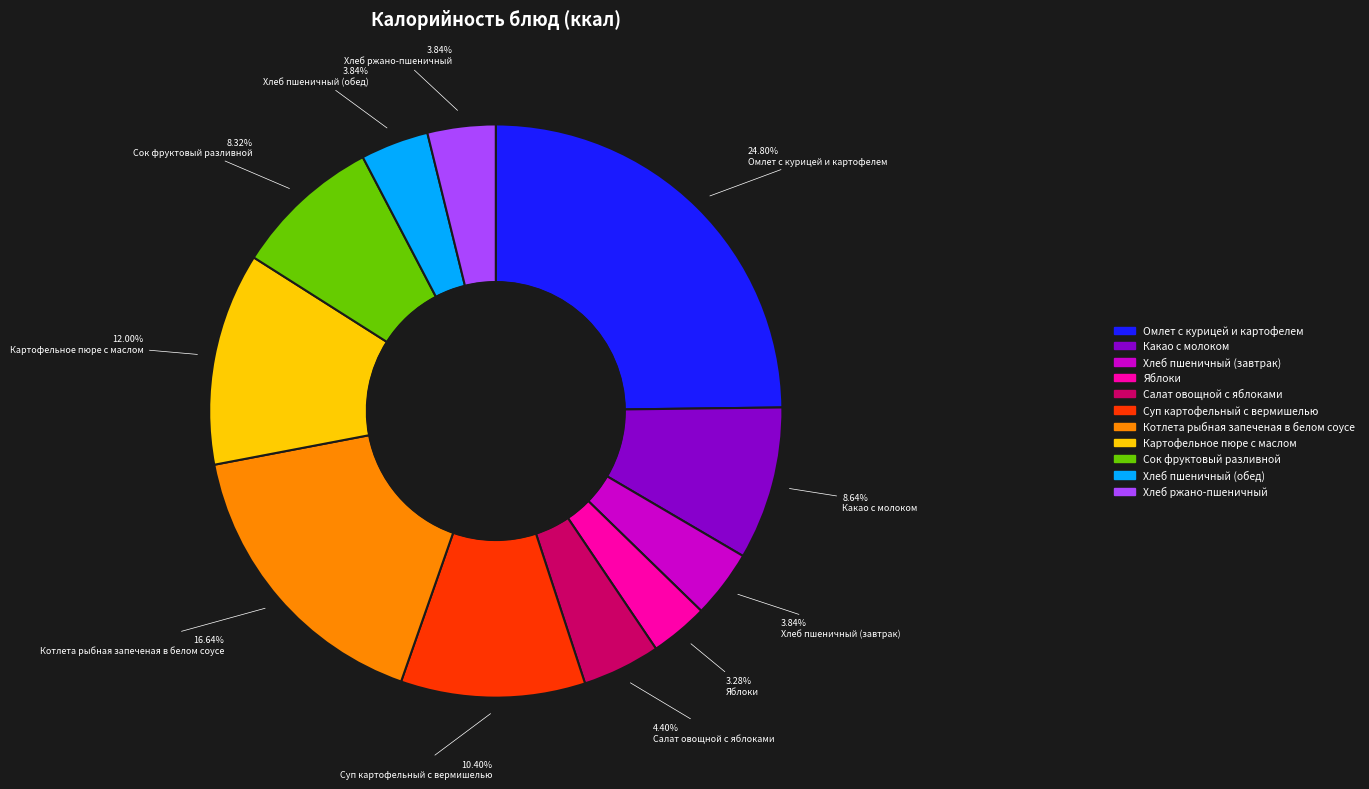

To the nearest percent, what is the difference between the largest and smallest slice percentages?

22%